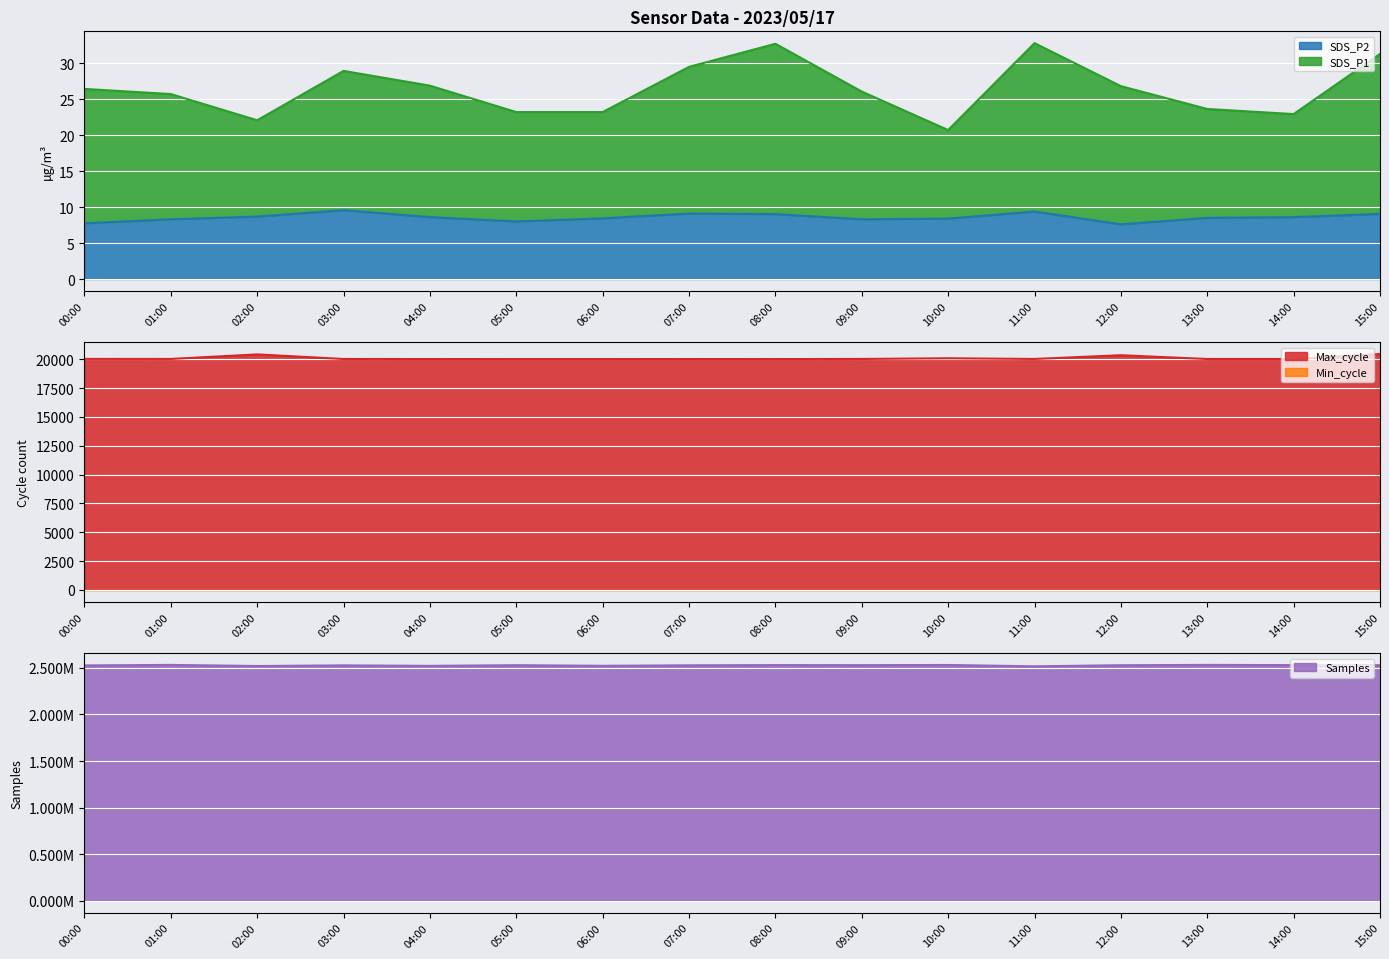

What position from the left is 05:00?

6